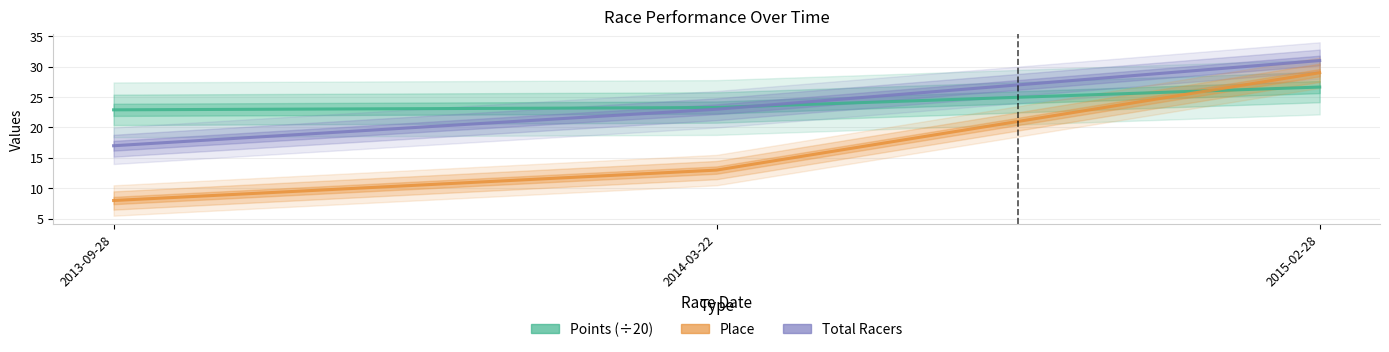

At which label is Points (÷20) closest to 24?

2014-03-22